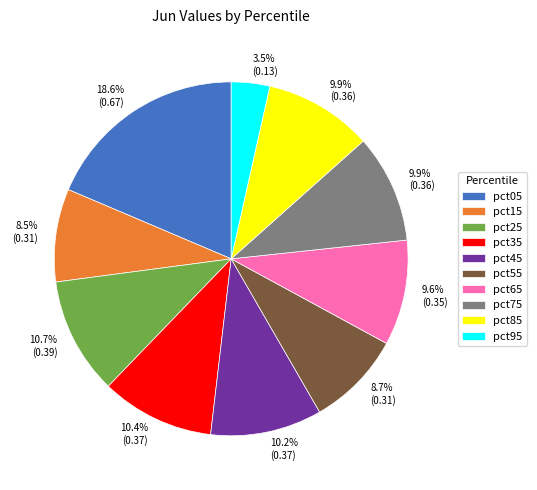

What percentage is the pct85 slice, to the nearest percent?

10%